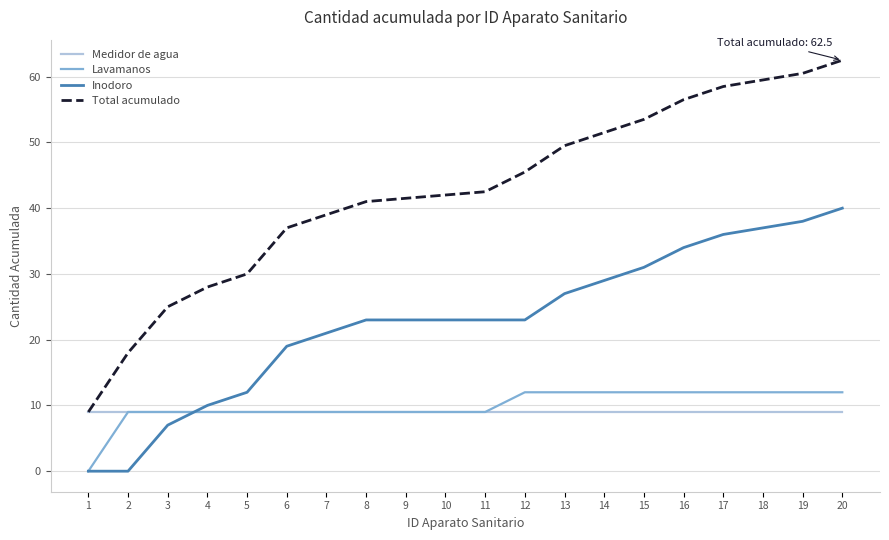

True or false: Medidor de agua has a value of 2.6 at 14.

False